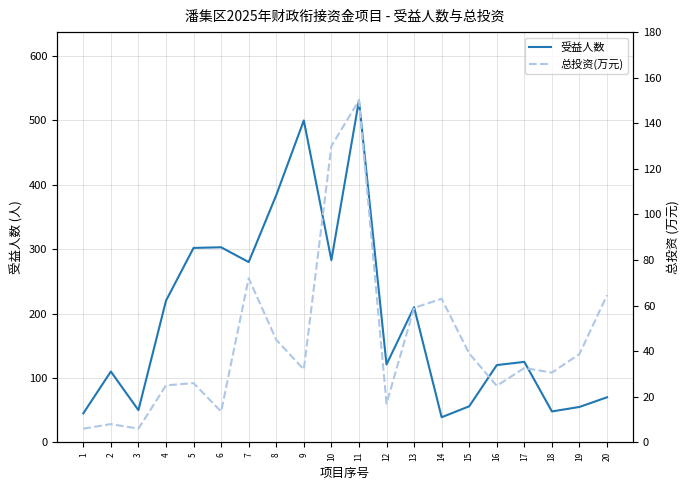

What is the value of the 受益人数 point at the 3rd from the left?

50.0